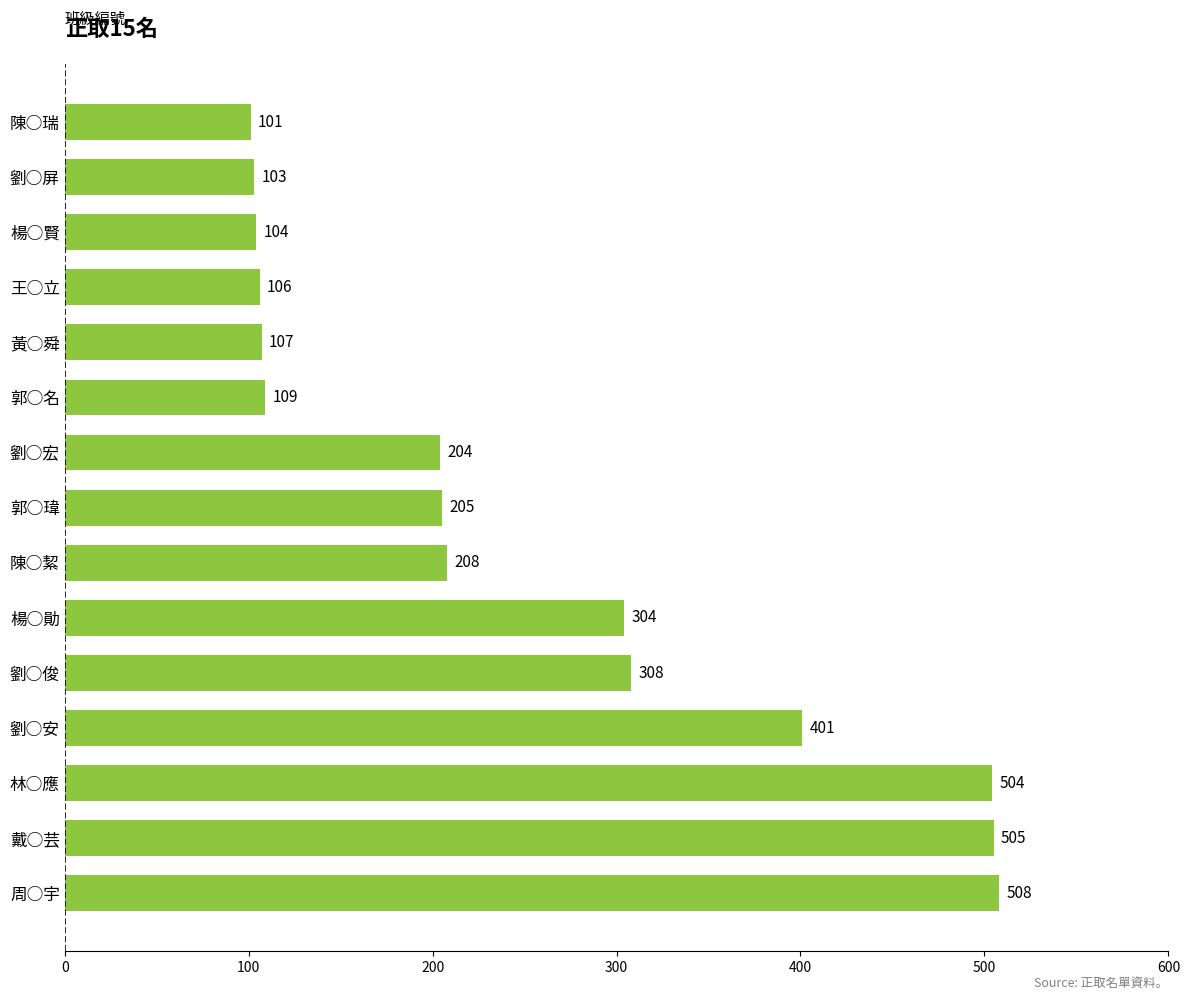

The chart shows a value of 715 at 劉○安. True or false?

False